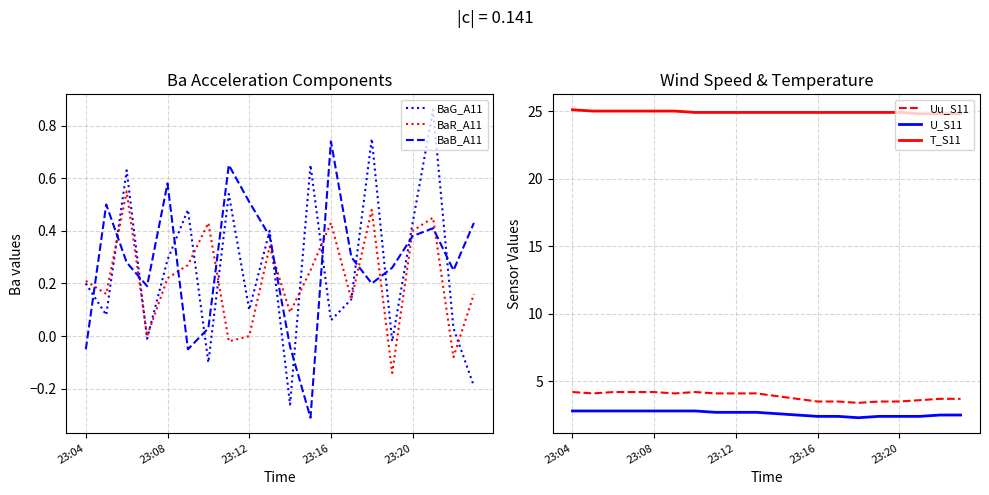

How many categories are shown in the chart?

20